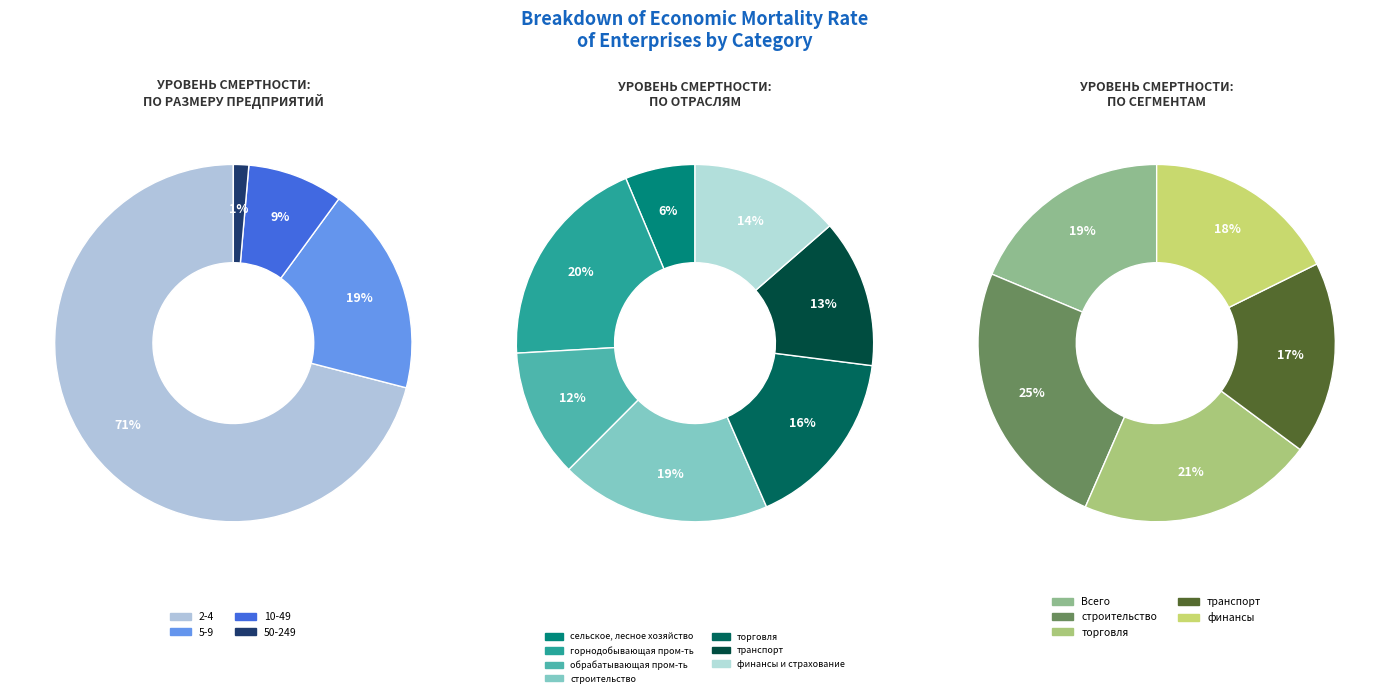

Is the sum of горнодобывающая промышленность and сельское, лесное и рыбное хозяйство greater than half?

No